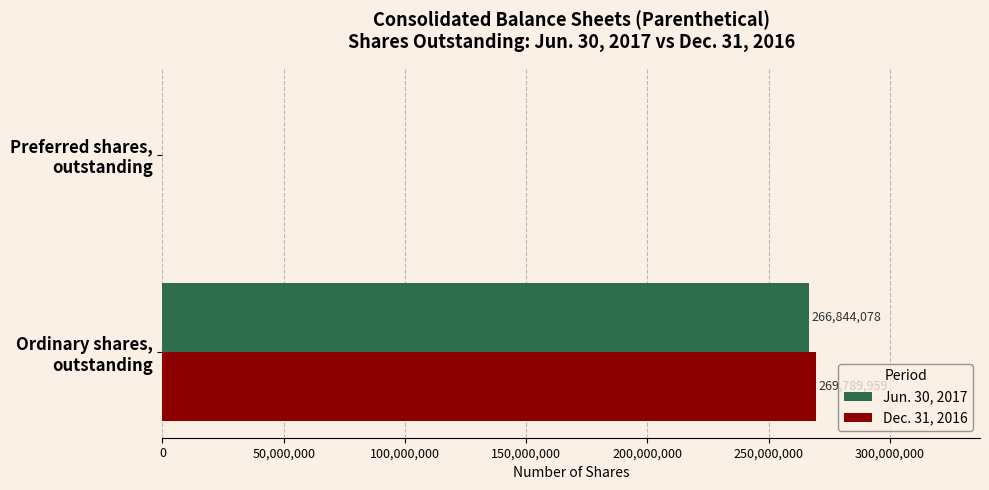

What are all the series names shown in the legend?

Jun. 30, 2017, Dec. 31, 2016